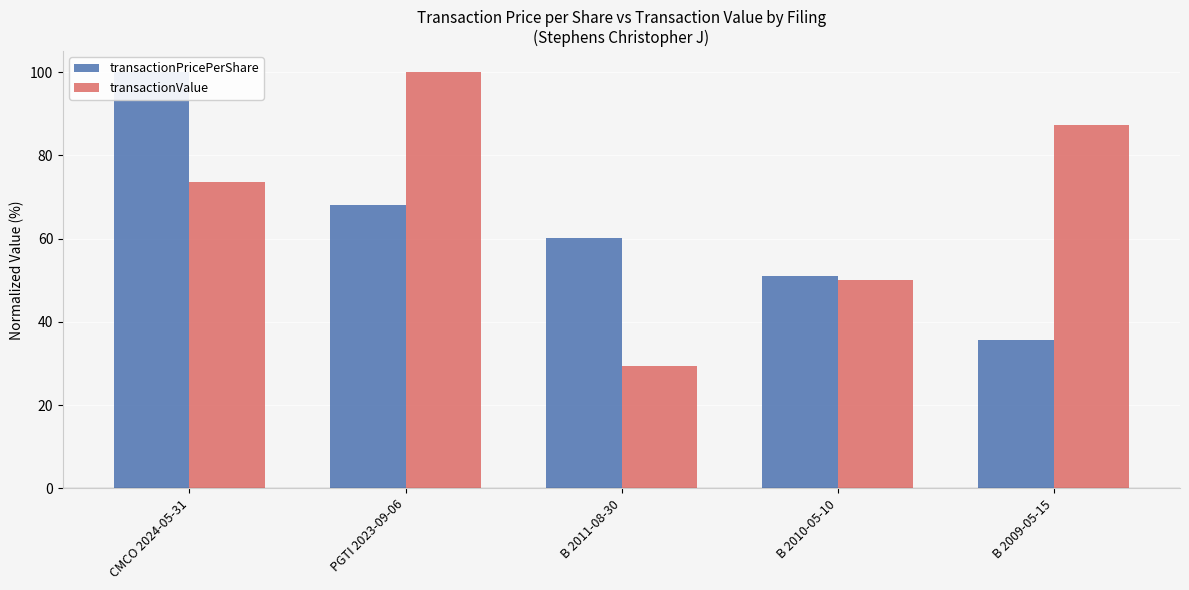

Which label corresponds to the largest value in the chart?

CMCO 2024-05-31